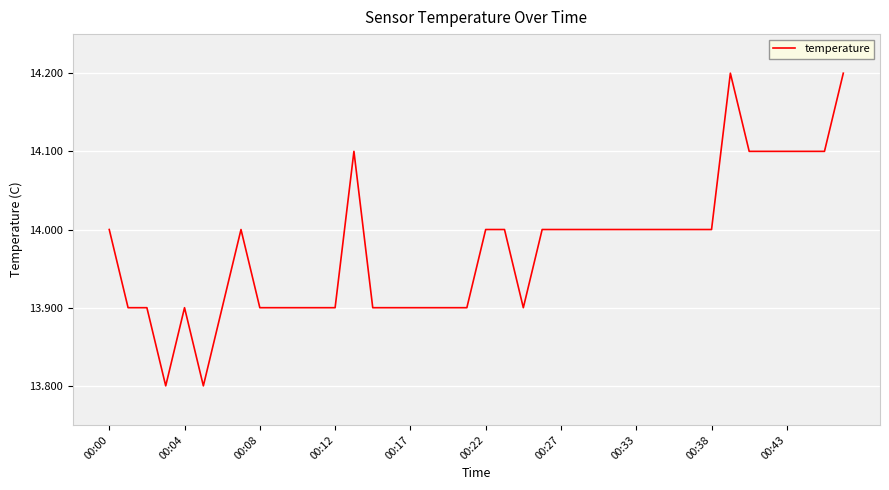

What is the smallest value displayed?

13.8